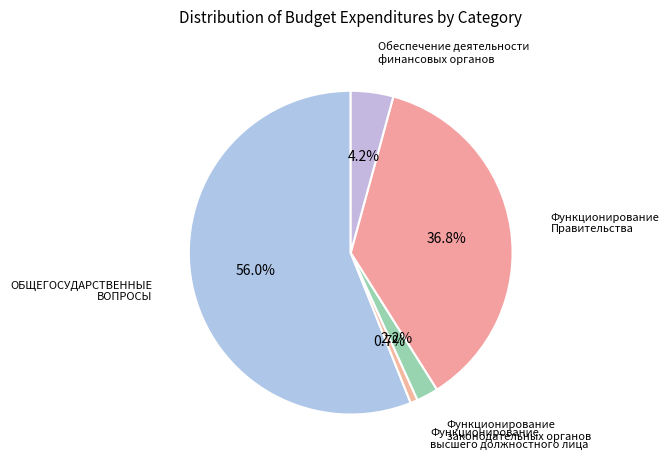

Which slice is the largest?

ОБЩЕГОСУДАРСТВЕННЫЕ ВОПРОСЫ